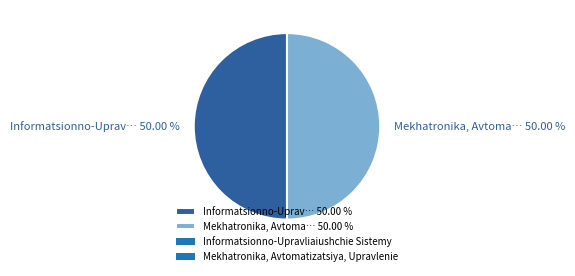

What is the ratio of the value at Mekhatronika, Avtoma… 50.00 % to the value at Informatsionno-Uprav… 50.00 %?

1.0